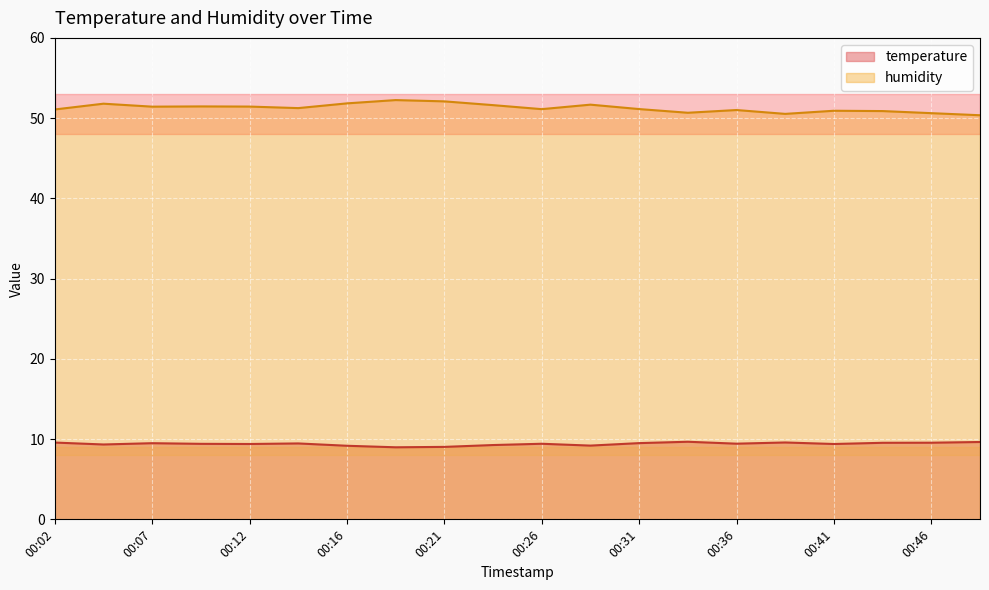

Reading left to right, list all the values displayed in this chart.

temperature: 00:02=9.6	00:04=9.3	00:07=9.5	00:09=9.4	00:12=9.4	00:14=9.5	00:16=9.2	00:19=9.0	00:21=9.0	00:24=9.3	00:26=9.4	00:29=9.2	00:31=9.5	00:33=9.7	00:36=9.4	00:38=9.6	00:41=9.4	00:43=9.5	00:46=9.6	00:48=9.6
humidity: 00:02=51.1	00:04=51.8	00:07=51.4	00:09=51.5	00:12=51.4	00:14=51.2	00:16=51.8	00:19=52.2	00:21=52.1	00:24=51.6	00:26=51.1	00:29=51.7	00:31=51.1	00:33=50.7	00:36=51.0	00:38=50.5	00:41=50.9	00:43=50.9	00:46=50.6	00:48=50.4